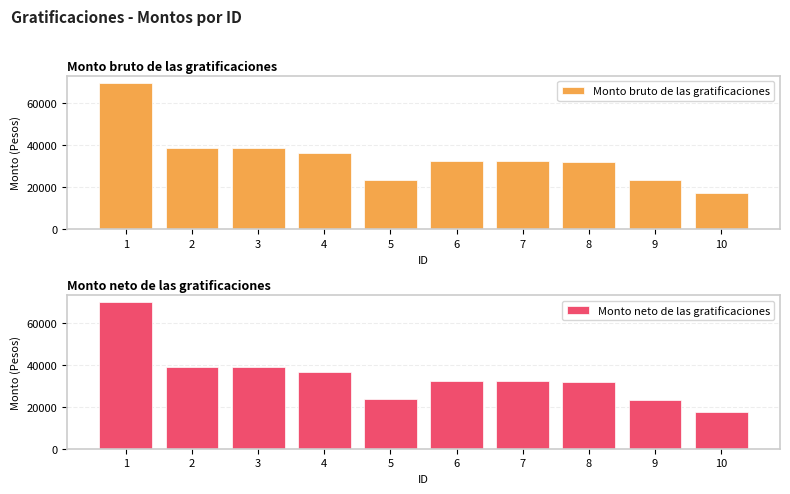

Reading left to right, what are all the values shown in this chart?

Monto bruto de las gratificaciones: 1=69673.3	2=38856.8	3=38856.8	4=36401.6	5=23603.1	6=32412.5	7=32412.5	8=31849.0	9=23332.6	10=17402.6
Monto neto de las gratificaciones: 1=69673.3	2=38856.8	3=38856.8	4=36401.6	5=23603.1	6=32412.5	7=32412.5	8=31849.0	9=23332.6	10=17402.6